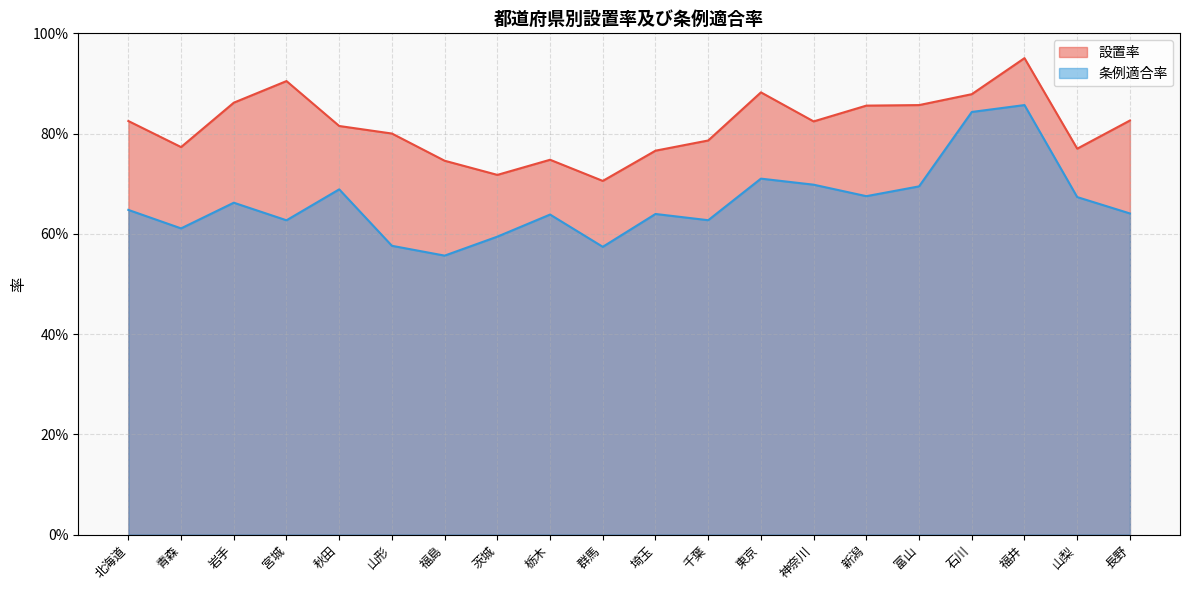

What is the total value across all series at 秋田?

1.5